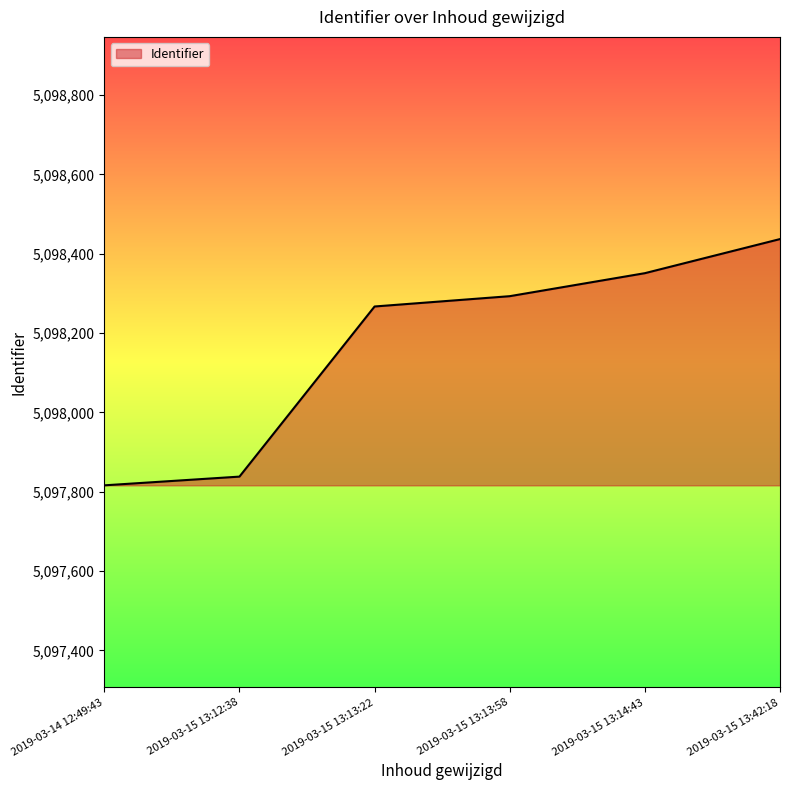

List the labels in order of value, smallest first.

2019-03-14 12:49:43, 2019-03-15 13:12:38, 2019-03-15 13:13:22, 2019-03-15 13:13:58, 2019-03-15 13:14:43, 2019-03-15 13:42:18